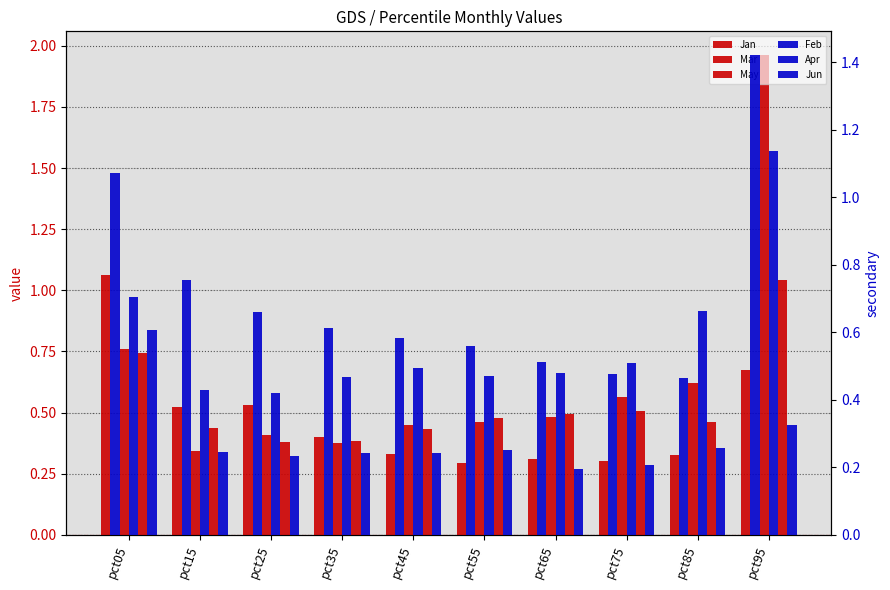

List the series in order of their peak value, lowest first.

Jun, May, Jan, Apr, Feb, Mar